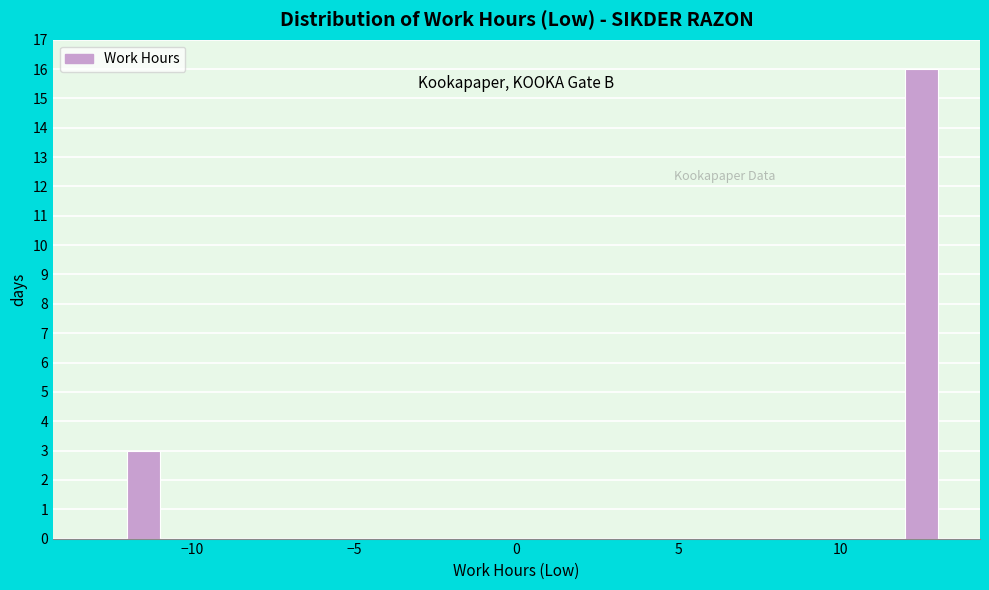

Around what value on the x-axis is the tallest bar? Give the approximate position of its centre, as read against the axis.

12.5